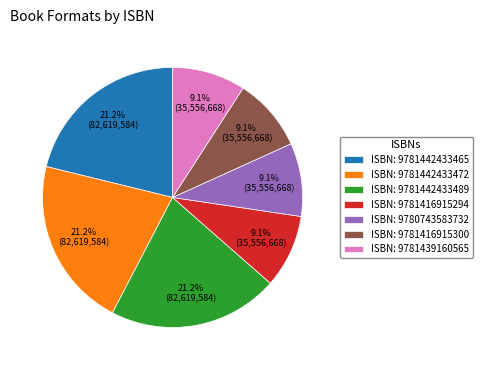

Does any single category account for the majority?

No